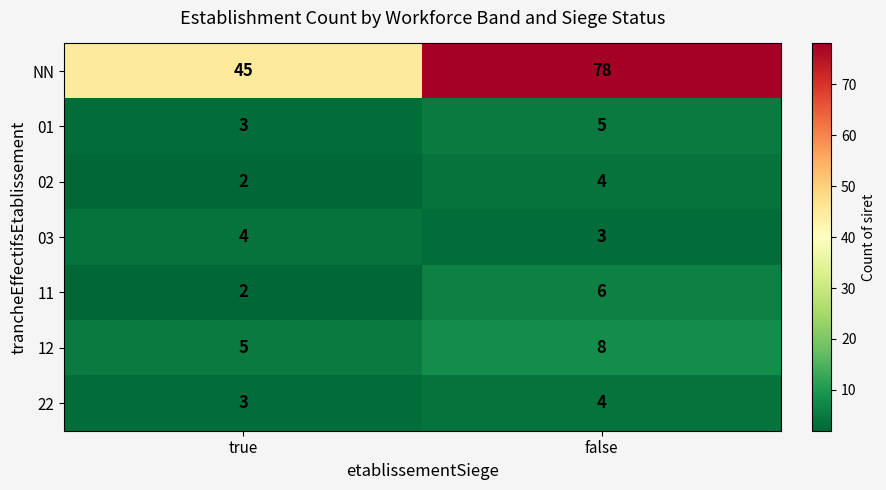

Rank the categories by 02 value from highest to lowest.

false, true